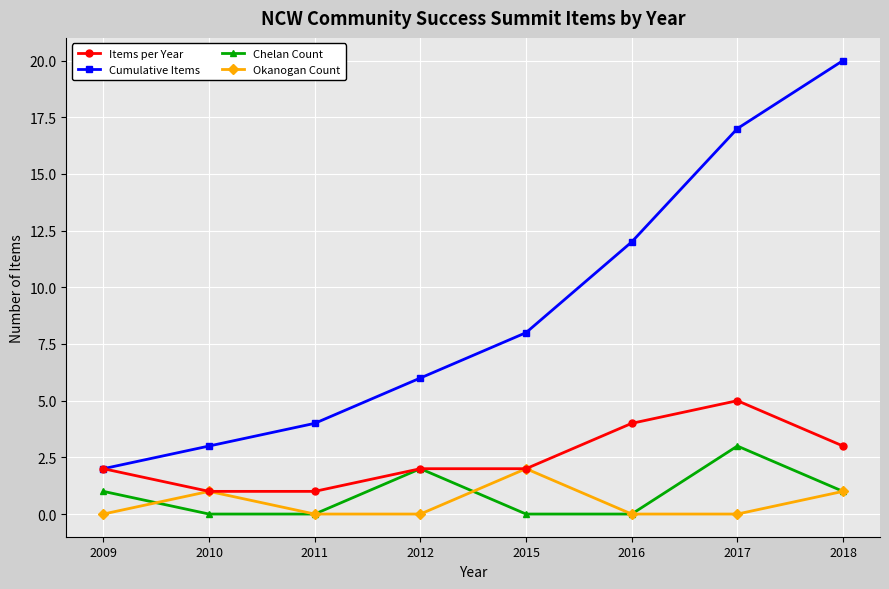

Count the number of categories in the chart.

8